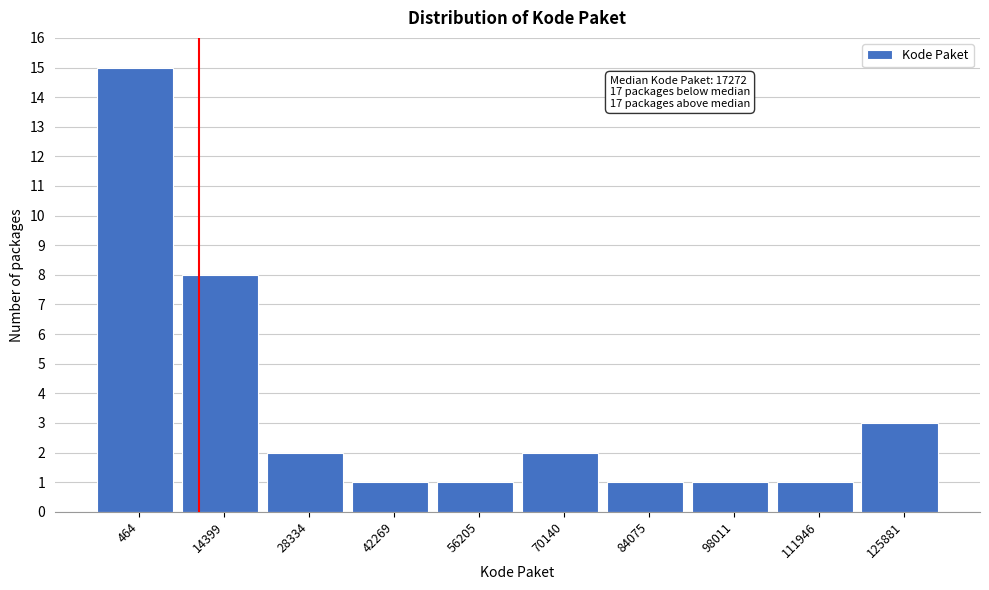

Reading right to left, what are all the values shown in this chart?

3	1	1	1	2	1	1	2	8	15